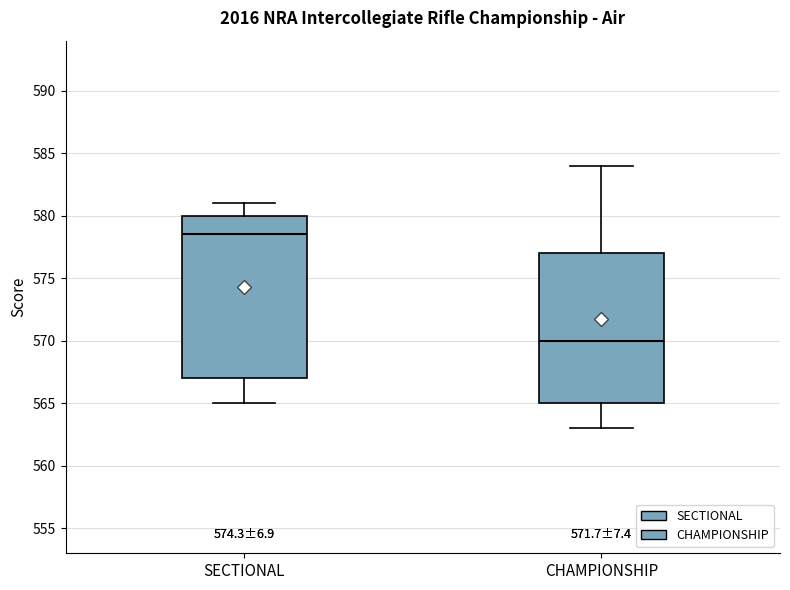

Reading left to right, read every box against the y-axis: the position of its median line, the range the box covers, and the ends of its whiskers. The values are not printed on the chart, so give them approximately, as read against the axis.

SECTIONAL: median 578.5, box 567.0 to 580.0, whiskers 565.0 to 581.0
CHAMPIONSHIP: median 570.0, box 565.0 to 577.0, whiskers 563.0 to 584.0